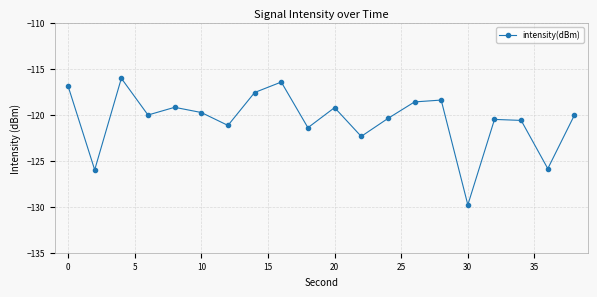

True or false: the data has more than 2 interior local peaks.

True